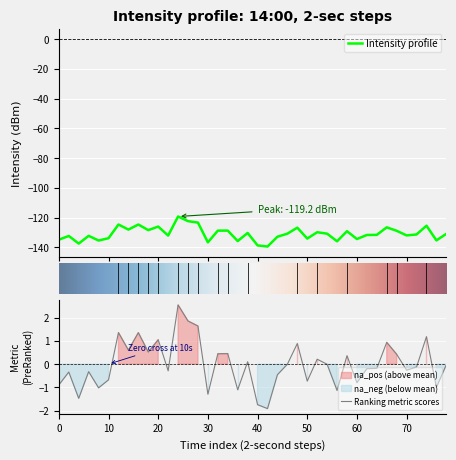

Reading left to right, list all the values displayed in this chart.

0=-134.8	10=-132.3	20=-137.4	30=-132.2	40=-135.3	50=-133.8	60=-124.6	70=-128.0	80=-124.6	9=-128.3	10=-125.9	11=-132.0	12=-119.2	13=-122.3	14=-123.3	15=-136.6	16=-128.7	17=-128.7	18=-135.7	19=-130.2	20=-138.6	21=-139.4	22=-132.8	23=-130.7	24=-126.7	25=-134.0	26=-129.7	27=-130.7	28=-135.8	29=-129.1	30=-134.3	31=-131.6	32=-131.5	33=-126.5	34=-128.8	35=-131.9	36=-131.3	37=-125.3	38=-135.2	39=-130.8